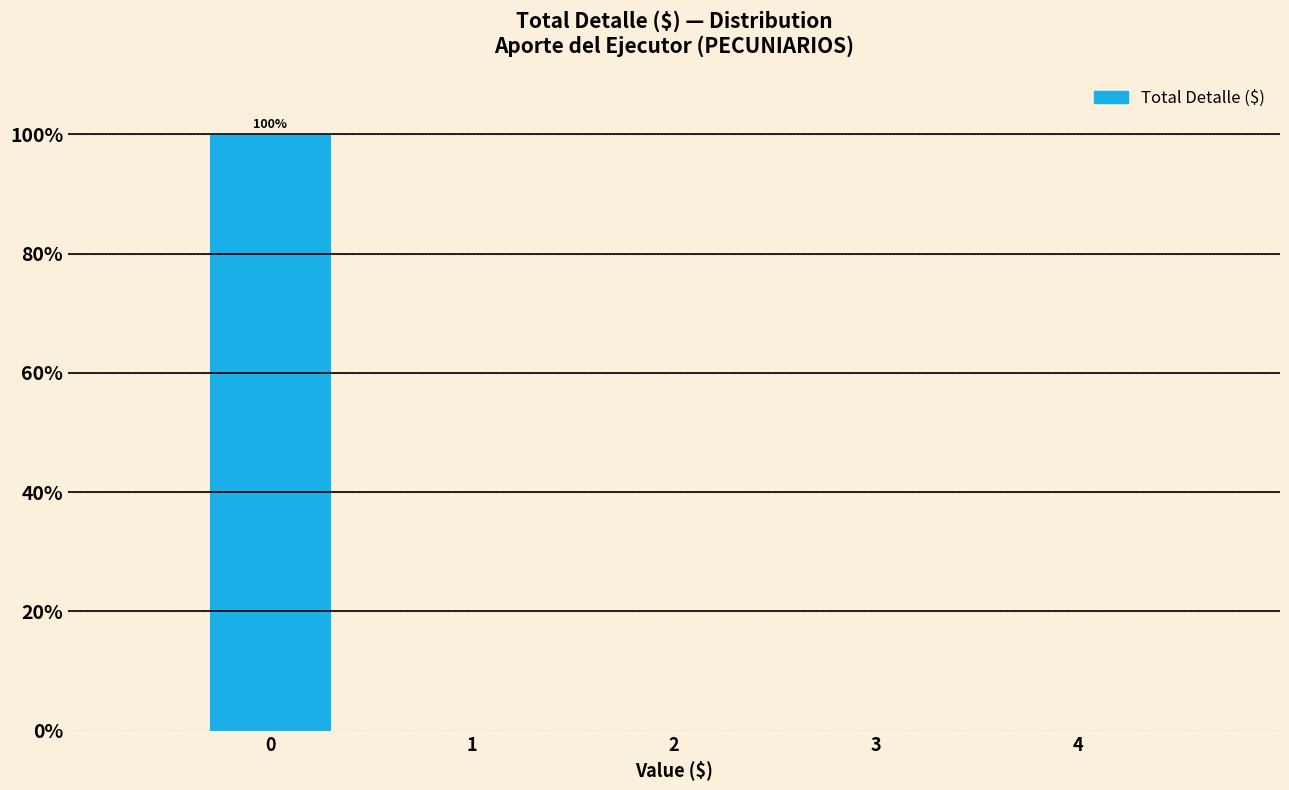

Which range on the x-axis has the tallest bar?

-0.5 to 0.5